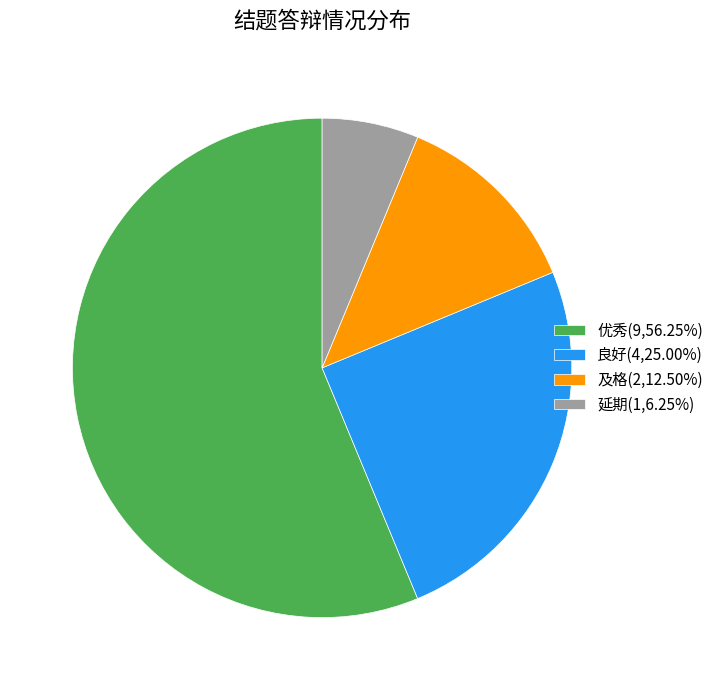

Combined, do 优秀(9,56.25%) and 延期(1,6.25%) account for over 50%?

Yes